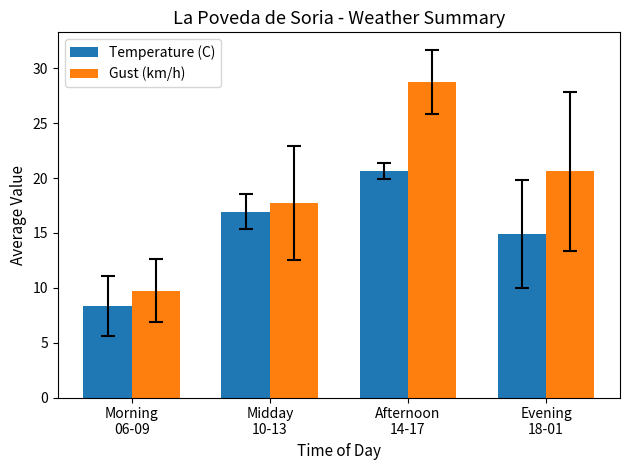

What is the label of the 4th bar from the left?

Evening
18-01